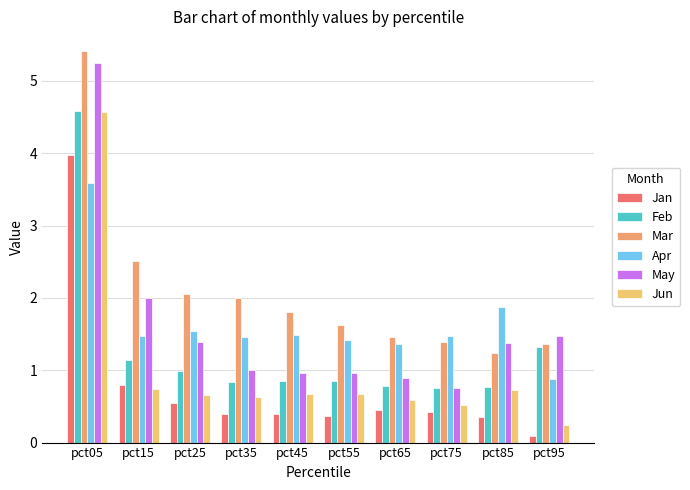

At which category does the chart reach its minimum across all series?

pct95